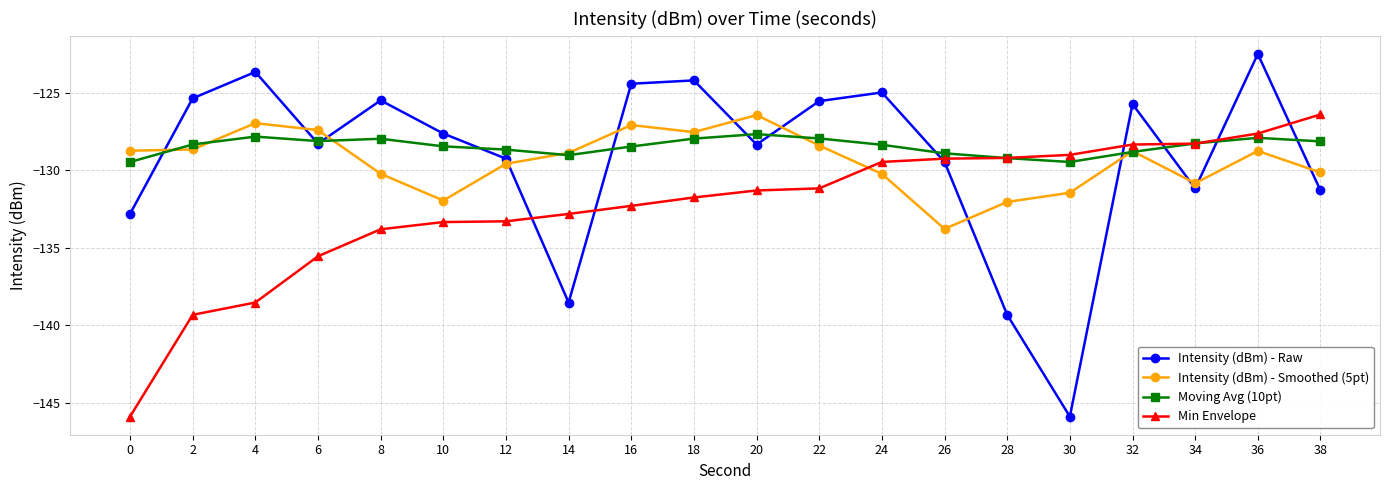

Which series has the largest range (max minus min)?

Intensity (dBm) - Raw